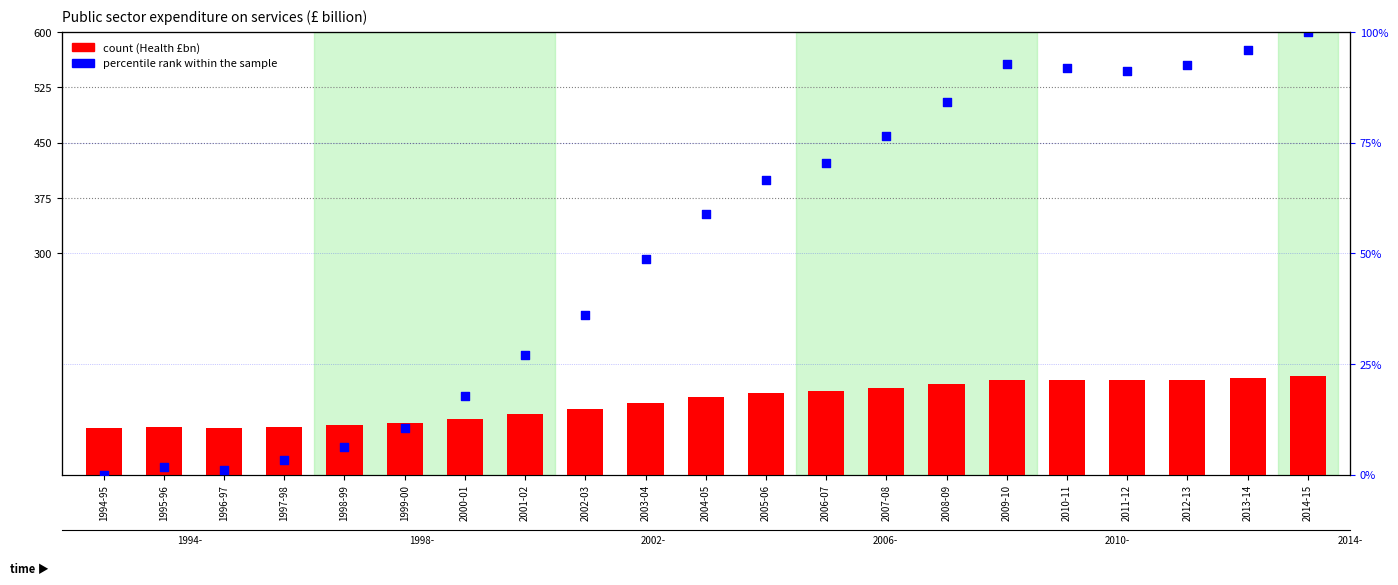

Is the value of percentile rank within the sample at 1995-96 greater than the value of count at 2003-04?

No